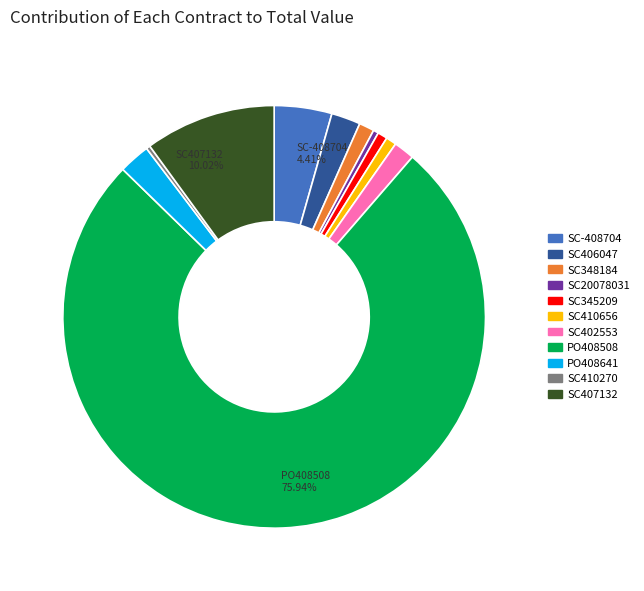

What is the largest slice in the pie chart?

PO408508